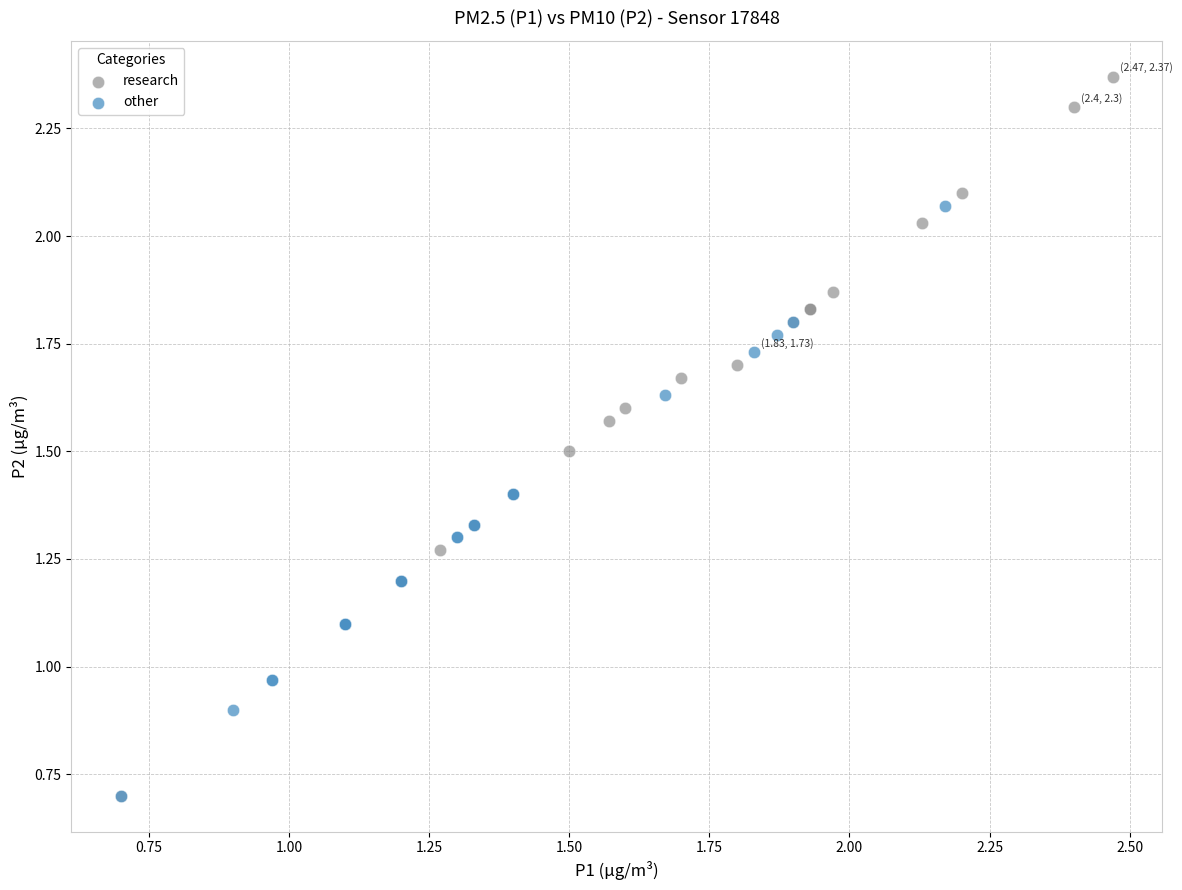

What are all the series names shown in the legend?

research, other